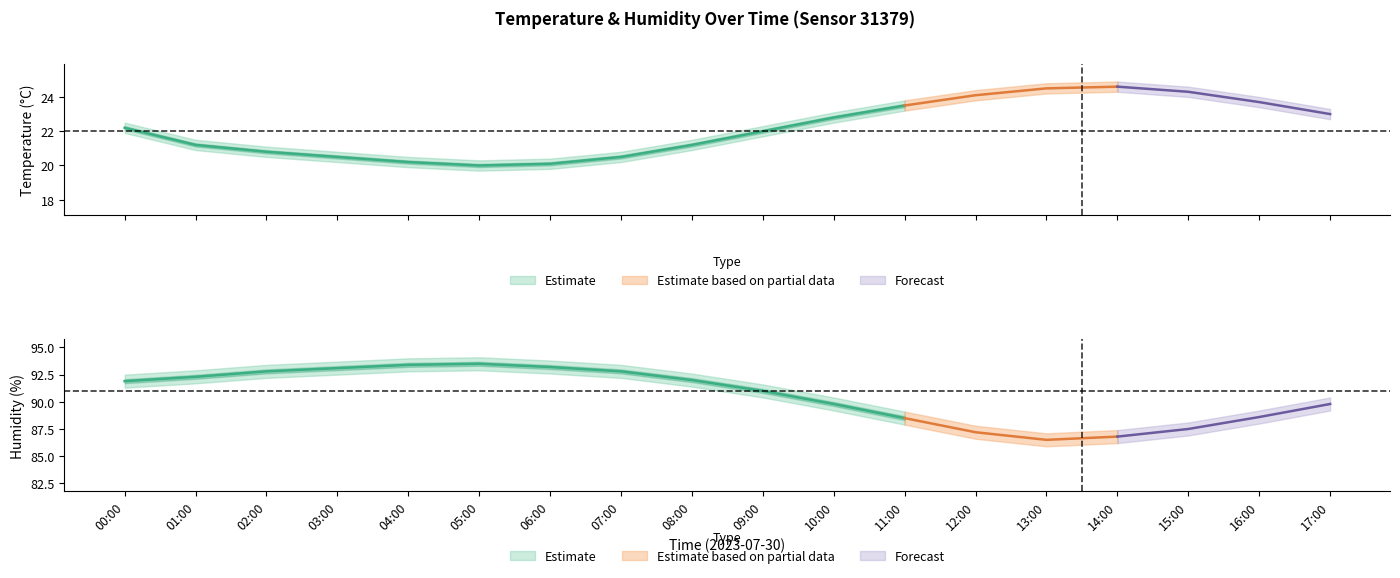

Reading right to left, transcribe all the data shown in this chart.

temperature_center: 23.0	23.7	24.3	24.6	24.5	24.1	23.5	22.8	22.0	21.2	20.5	20.1	20.0	20.2	20.5	20.8	21.2	22.2
temperature_upper: 23.3	24.0	24.6	24.9	24.8	24.4	23.8	23.1	22.3	21.5	20.8	20.4	20.3	20.5	20.8	21.1	21.5	22.5
temperature_lower: 22.7	23.4	24.0	24.3	24.2	23.8	23.2	22.5	21.7	20.9	20.2	19.8	19.7	19.9	20.2	20.5	20.9	21.9
humidity_center: 89.8	88.6	87.5	86.8	86.5	87.2	88.5	89.8	91.0	92.0	92.8	93.2	93.5	93.4	93.1	92.8	92.3	91.9
humidity_upper: 90.4	89.2	88.1	87.4	87.1	87.8	89.1	90.4	91.6	92.6	93.4	93.8	94.1	94.0	93.7	93.4	92.9	92.5
humidity_lower: 89.2	88.0	86.9	86.2	85.9	86.6	87.9	89.2	90.4	91.4	92.2	92.6	92.9	92.8	92.5	92.2	91.7	91.3